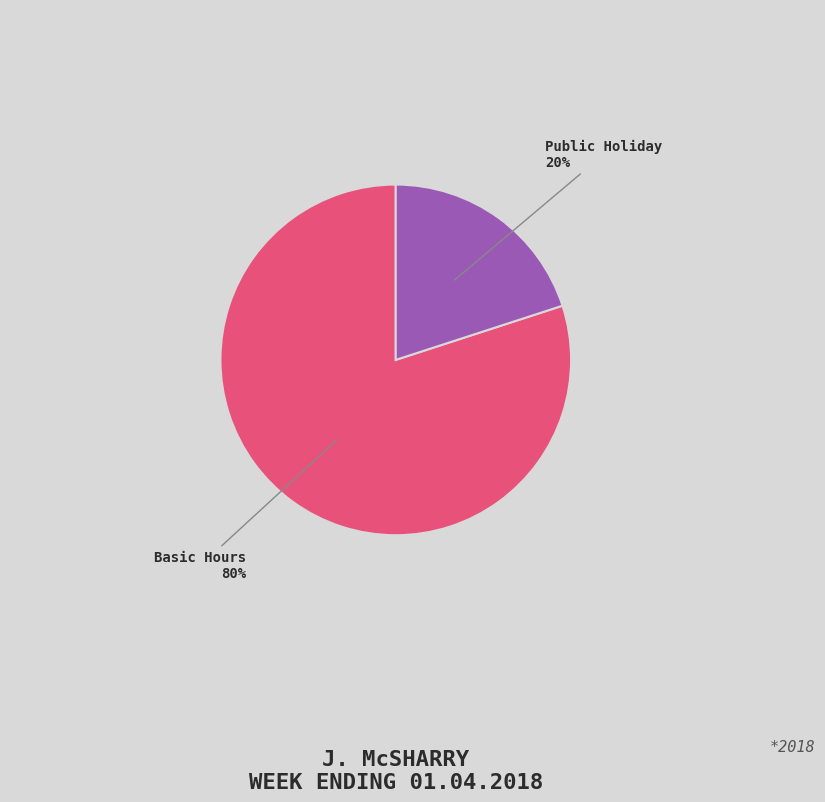

To the nearest percent, what is the average slice percentage?

50%